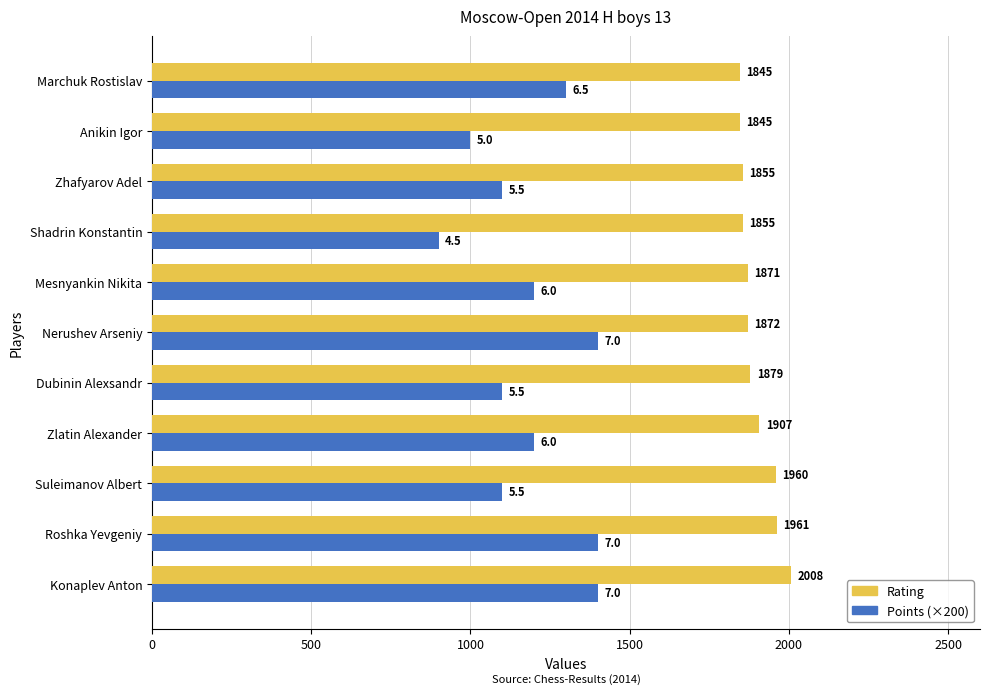

List the series in order of their overall mean, highest first.

Rating, Points (×200)